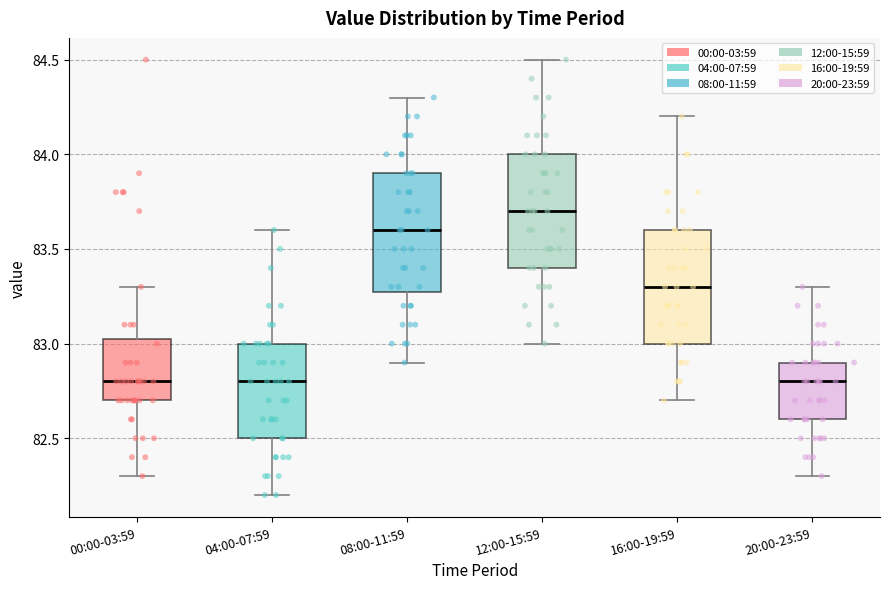

Reading left to right, transcribe this box plot: for each box, give where its median line is, the range the box spans, and where its two whiskers end, as read against the y-axis. The values are not printed on the chart, so give them approximately, as read against the axis.

00:00-03:59: median 82.80, box 82.70 to 83.05, whiskers 82.30 to 83.30
04:00-07:59: median 82.80, box 82.50 to 83.00, whiskers 82.20 to 83.60
08:00-11:59: median 83.60, box 83.30 to 83.90, whiskers 82.90 to 84.30
12:00-15:59: median 83.70, box 83.40 to 84.00, whiskers 83.00 to 84.50
16:00-19:59: median 83.30, box 83.00 to 83.60, whiskers 82.70 to 84.20
20:00-23:59: median 82.80, box 82.60 to 82.90, whiskers 82.30 to 83.30